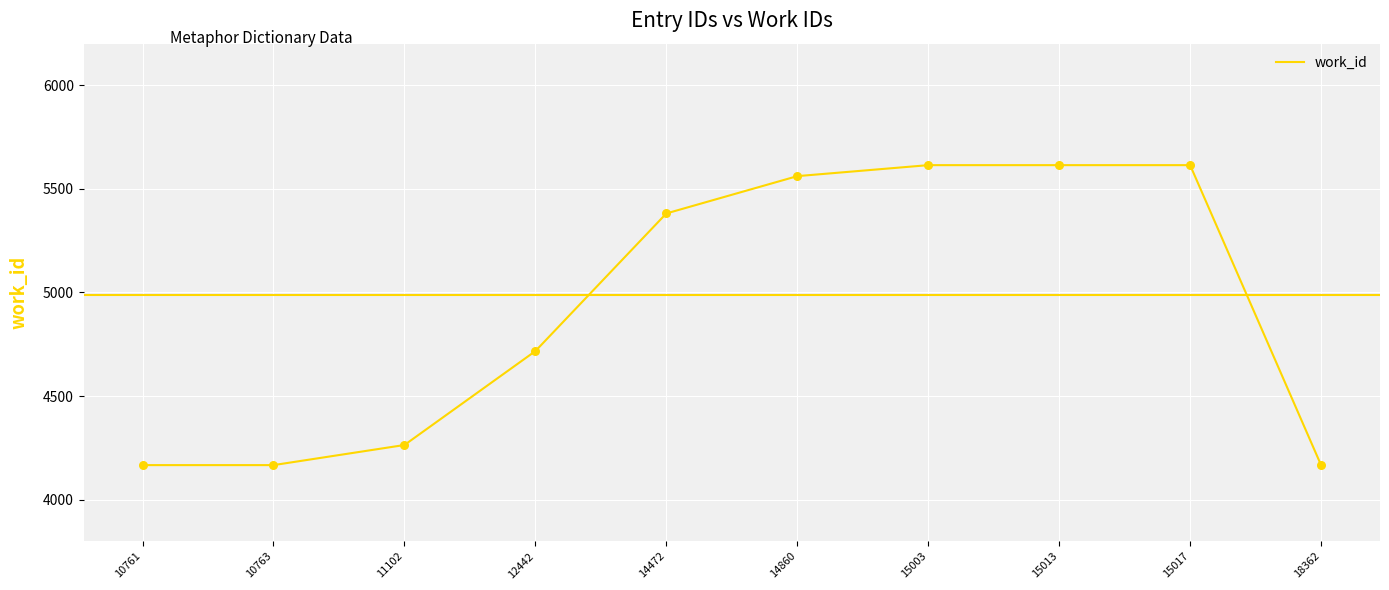

Which has a higher value, 15017 or 14860?

15017